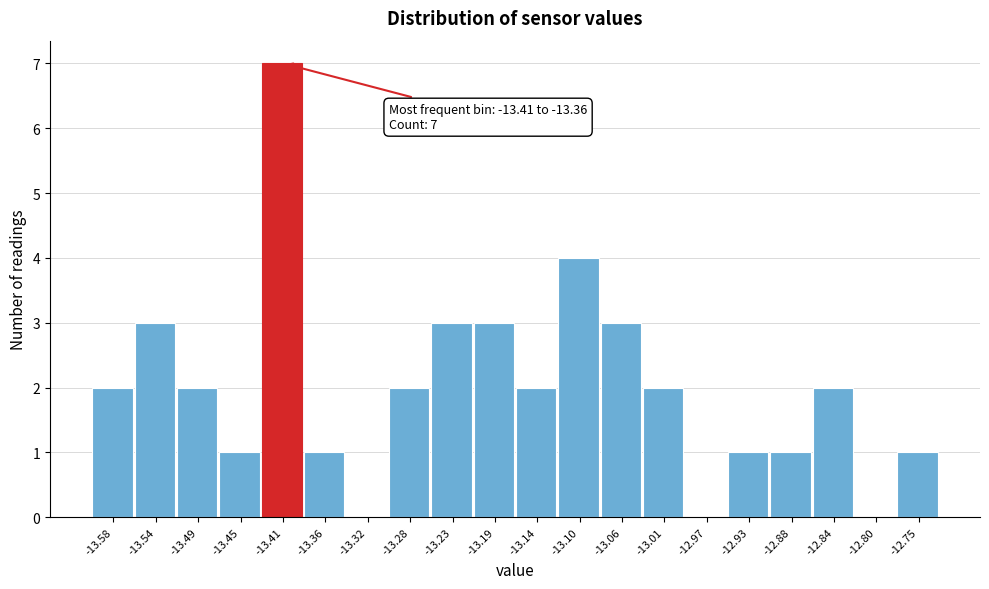

Reading left to right, transcribe all the data shown in this chart.

-13.58=2	-13.54=3	-13.49=2	-13.45=1	-13.41=7	-13.36=1	-13.32=0	-13.28=2	-13.23=3	-13.19=3	-13.14=2	-13.10=4	-13.06=3	-13.01=2	-12.97=0	-12.93=1	-12.88=1	-12.84=2	-12.80=0	-12.75=1